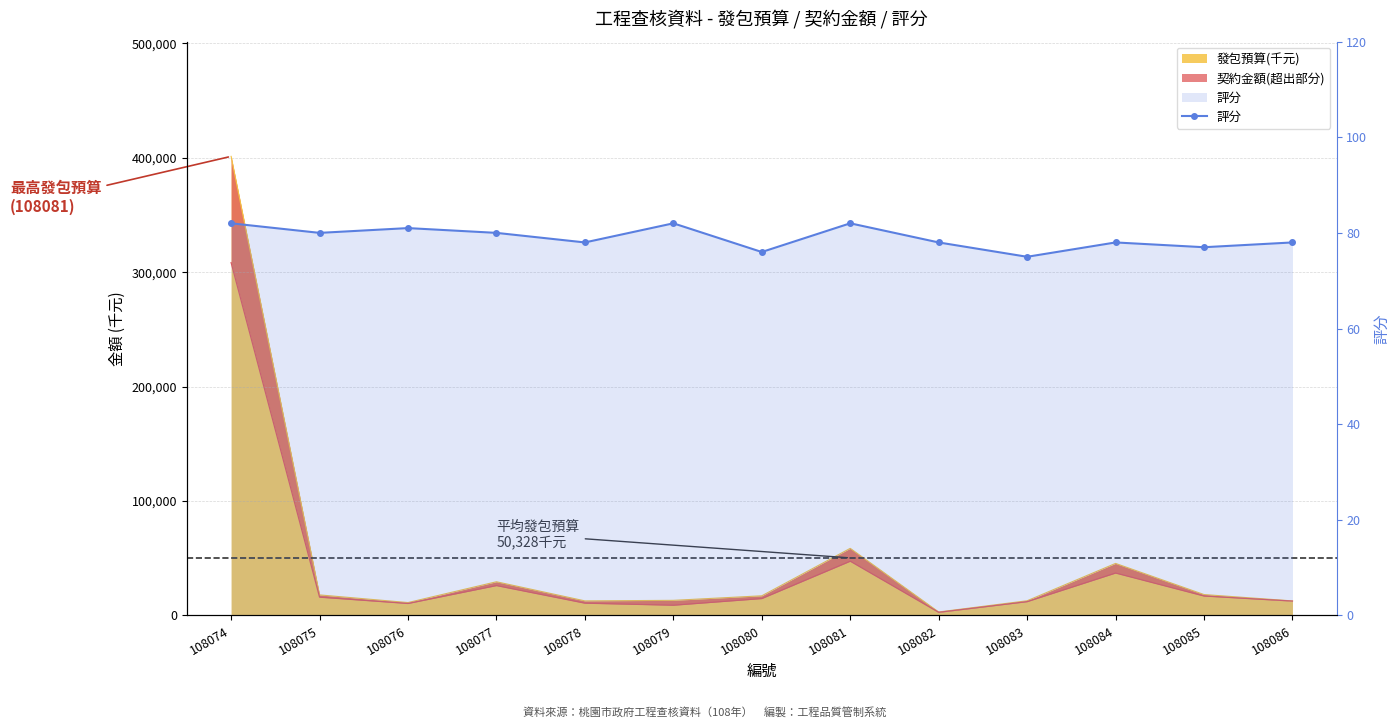

Reading left to right, transcribe all the data shown in this chart.

108074=82	108075=80	108076=81	108077=80	108078=78	108079=82	108080=76	108081=82	108082=78	108083=75	108084=78	108085=77	108086=78